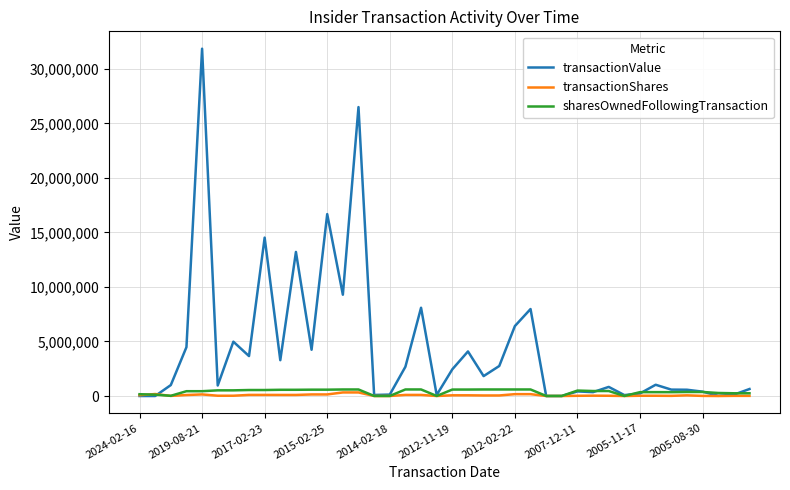

Which series has the widest spread of values?

transactionValue